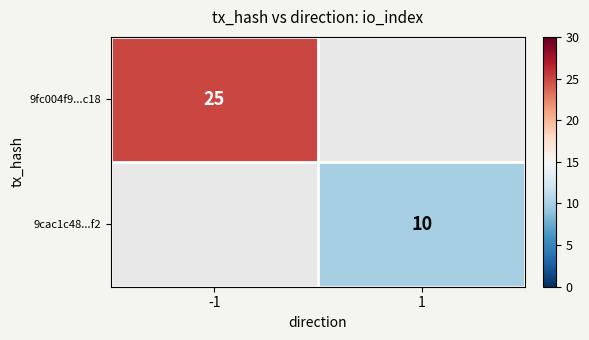

True or false: 9fc004f9...c18 has a value of 8 at -1.

False